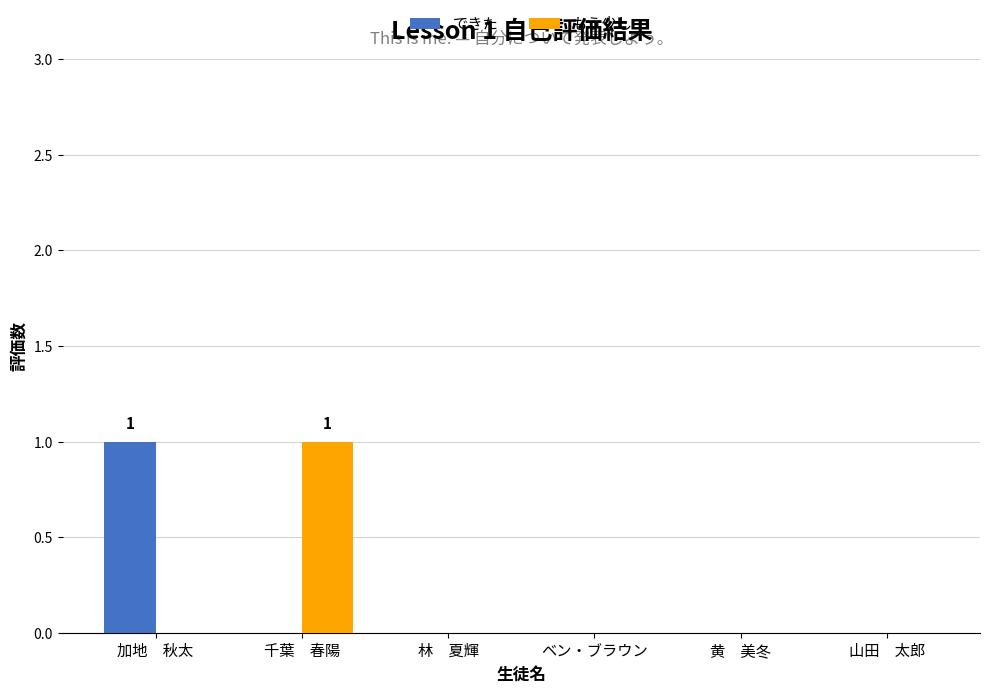

Which category has the highest value in the もう少し series?

千葉　春陽